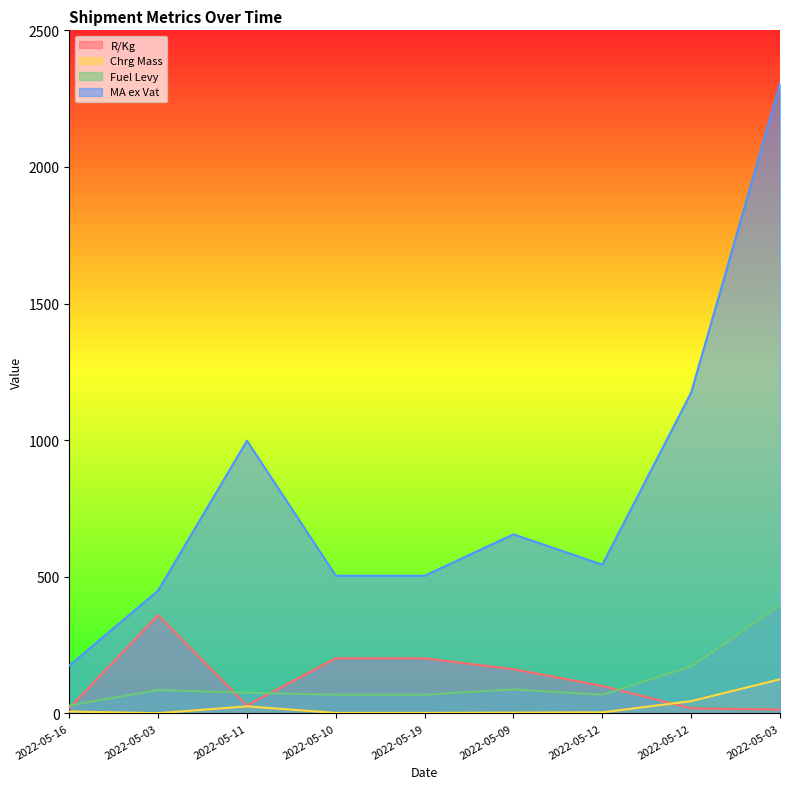

List the labels in order of Fuel Levy value, smallest first.

2022-05-16, 2022-05-10, 2022-05-19, 2022-05-12, 2022-05-11, 2022-05-03, 2022-05-09, 2022-05-12, 2022-05-03